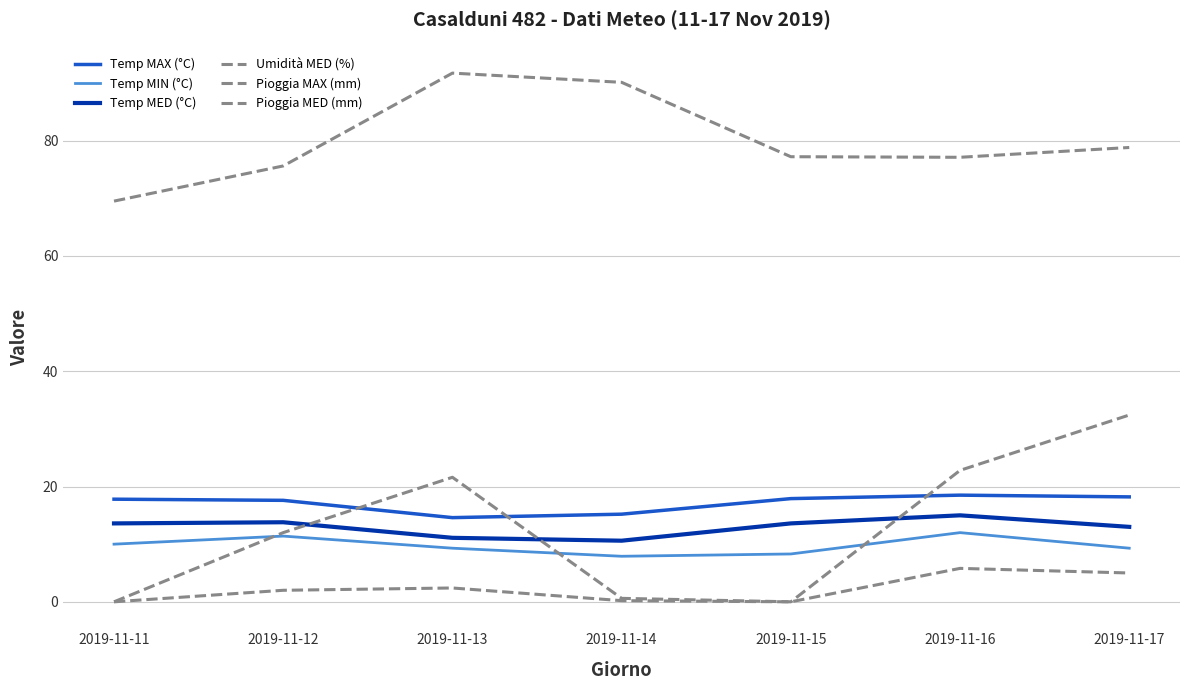

Is this an area chart (filled region under the line)?

No